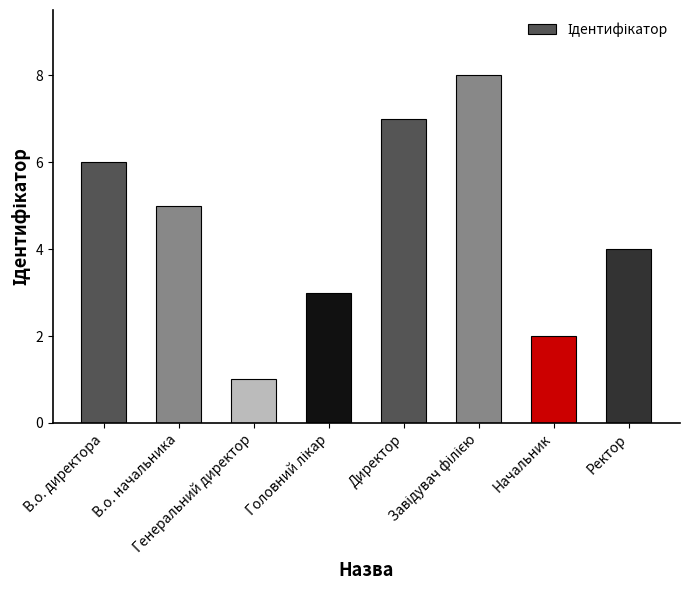

What is the ratio of the value at Начальник to the value at Генеральний директор?

2.0